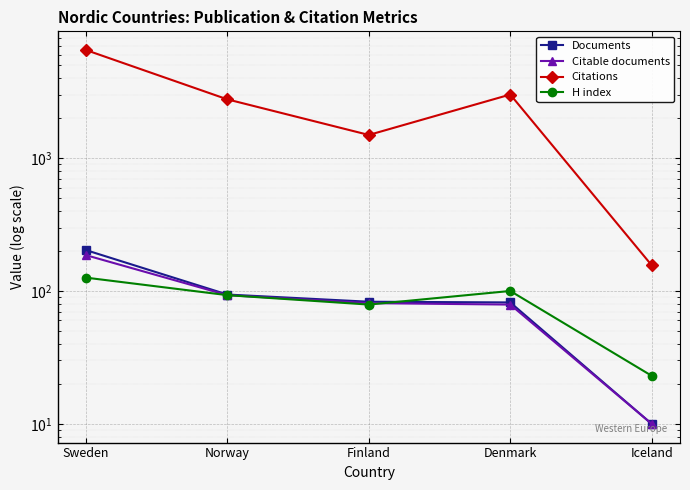

At which label does Citations reach its minimum?

Iceland